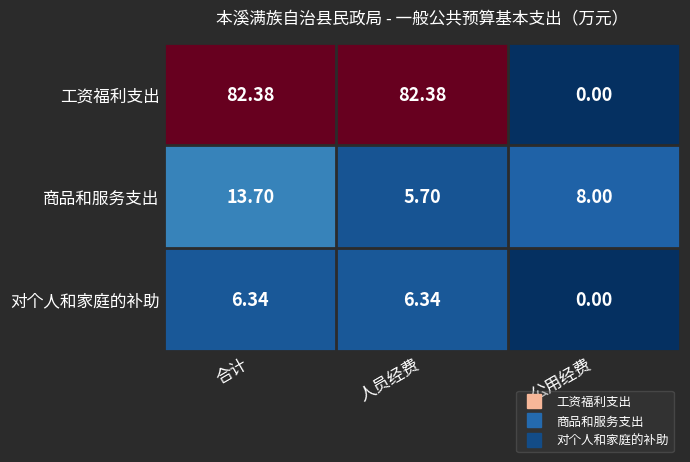

What is the total value across all series at 公用经费?

8.0